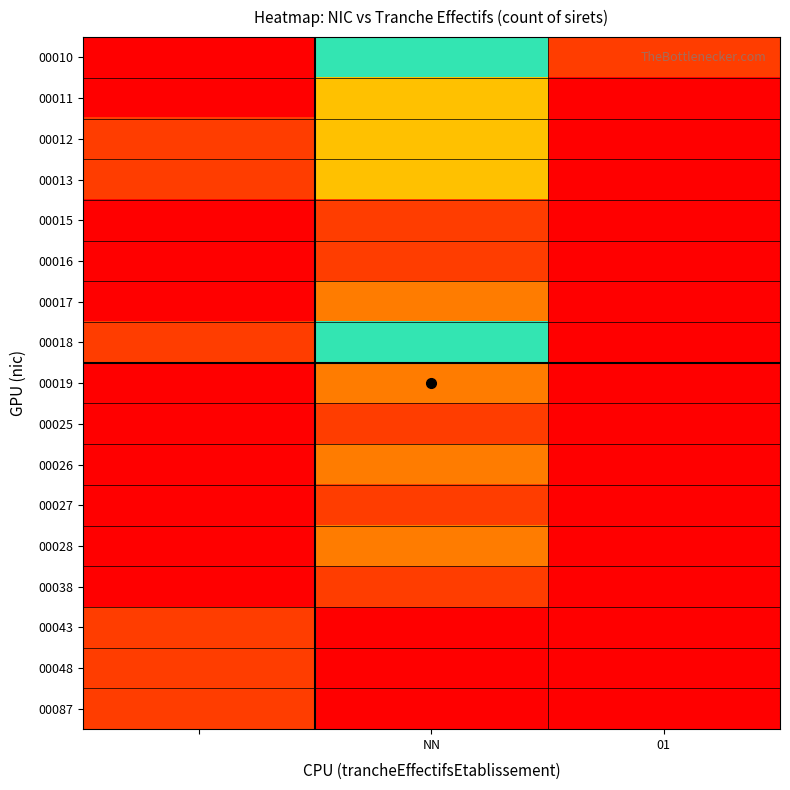

Which label corresponds to the largest value in the chart?

NN